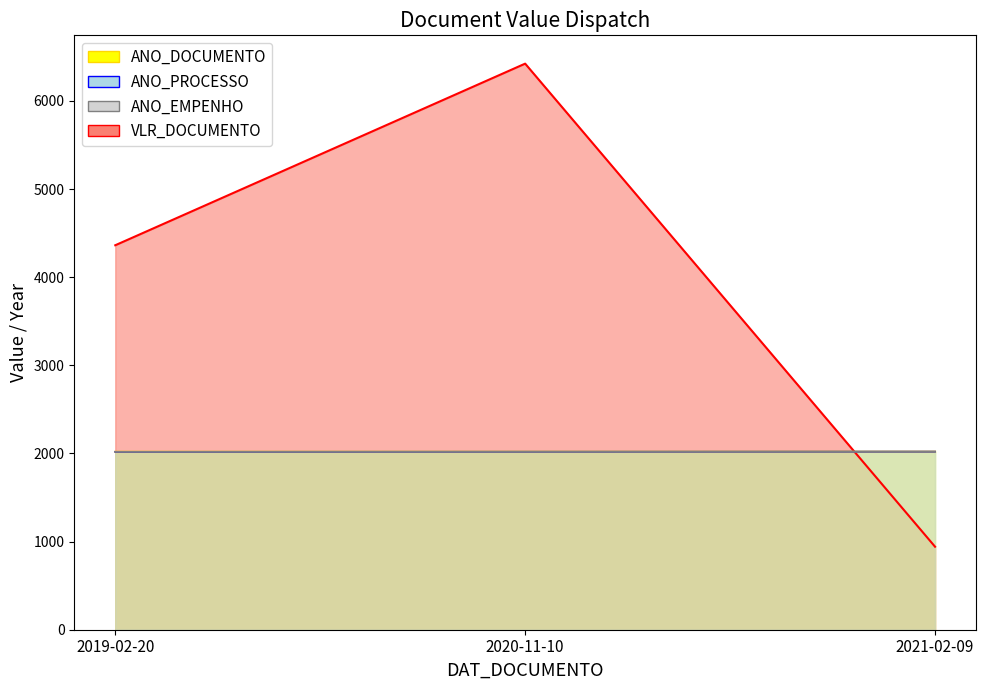

What is the lowest value of the ANO_PROCESSO series?

2019